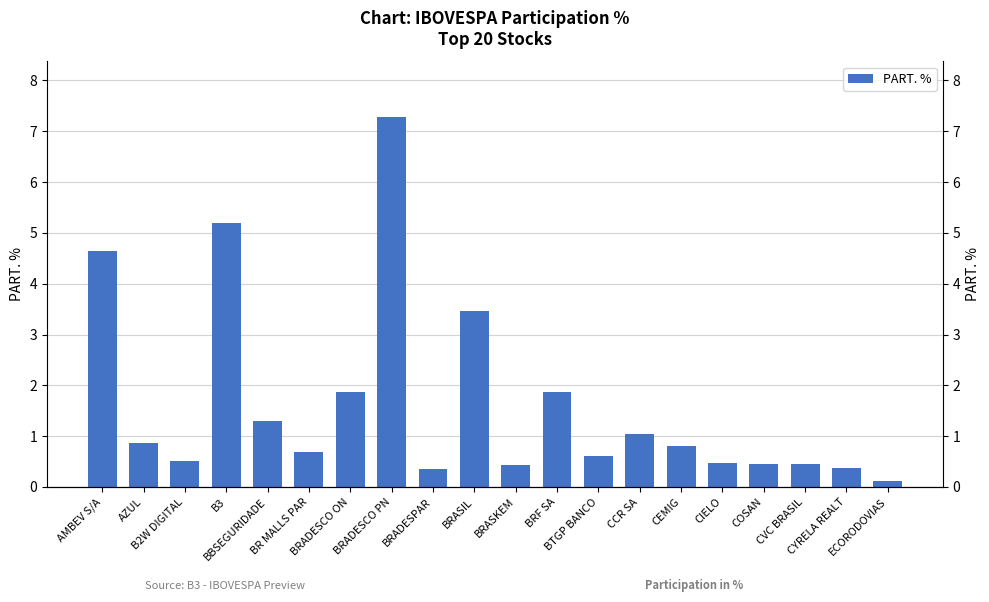

What is the sum of all values?

32.8